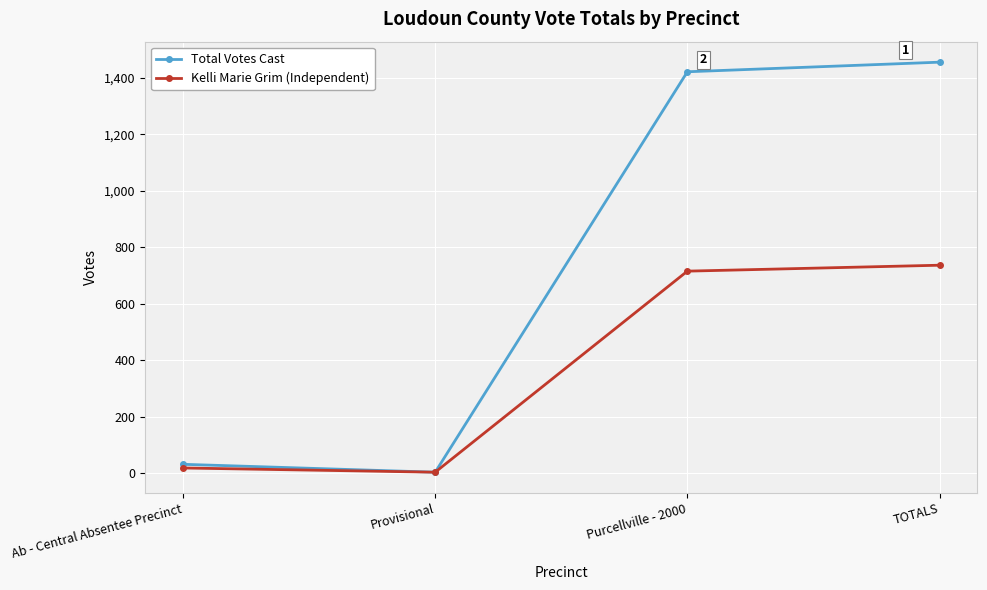

What is the label of the 2nd point from the right?

Purcellville - 2000